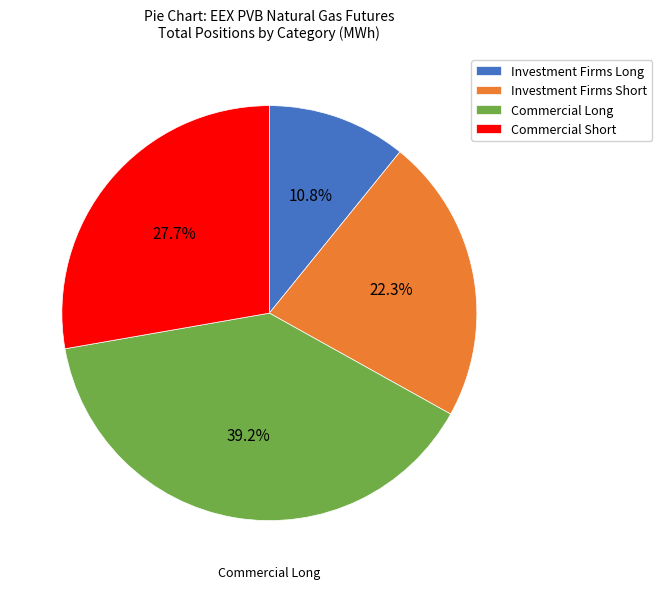

Is the sum of Commercial Short and Investment Firms Long greater than half?

No